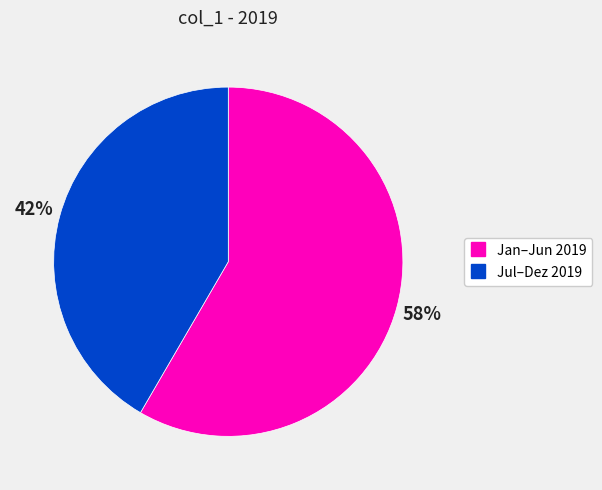

Is there a majority slice in this chart?

Yes